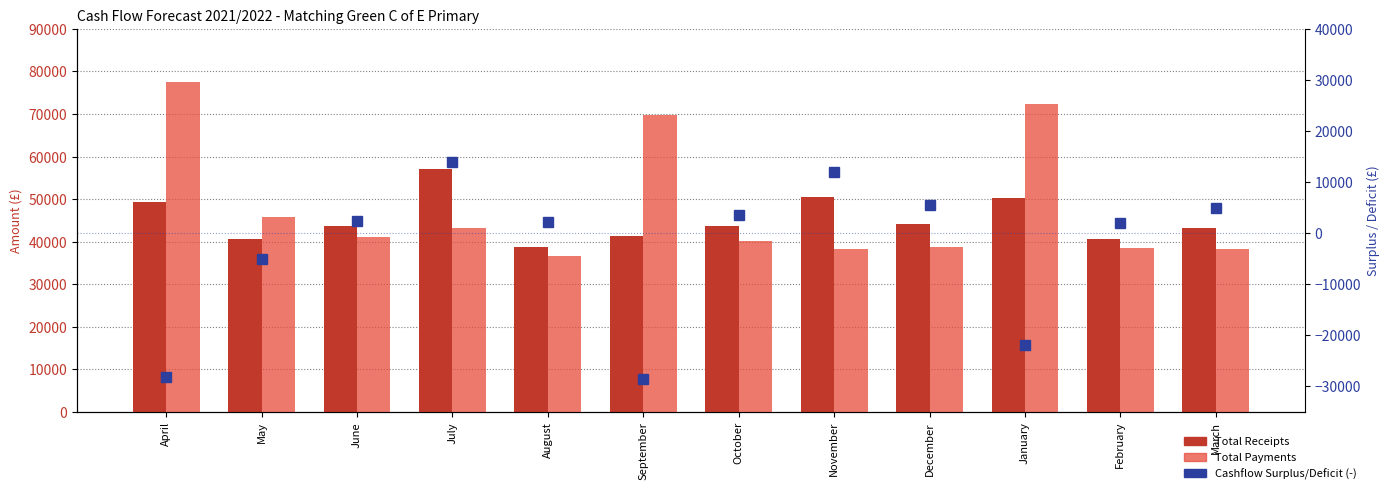

Reading left to right, extract all data points from this chart.

Total Receipts: April=49434.9	May=40645.9	June=43578.9	July=57154.9	August=38811.2	September=41287.4	October=43653.9	November=50404.9	December=44232.9	January=50342.4	February=40645.9	March=43335.9
Total Payments: April=77540.3	May=45765.8	June=41116.8	July=43309.3	August=36701.7	September=69801.7	October=40053.3	November=38401.8	December=38738.1	January=72239.0	February=38559.8	March=38402.5
Cashflow Surplus/Deficit: April=-28105.4	May=-5119.9	June=2462.1	July=13845.6	August=2109.4	September=-28514.3	October=3600.6	November=12003.1	December=5494.8	January=-21896.6	February=2086.1	March=4933.4